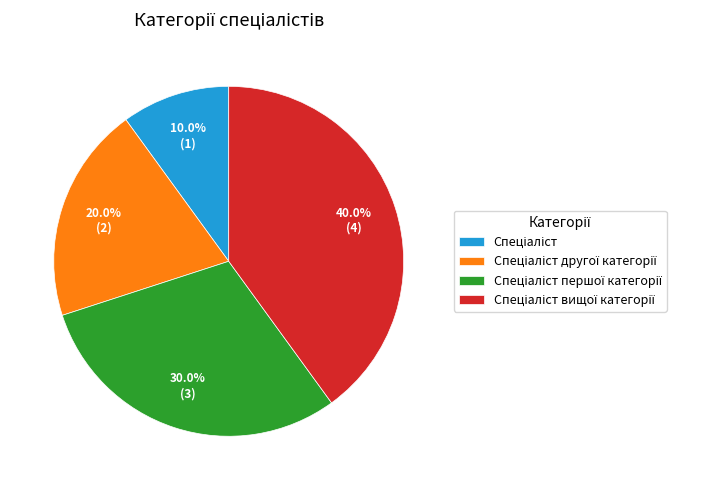

Is there any slice that represents more than half of the pie?

No